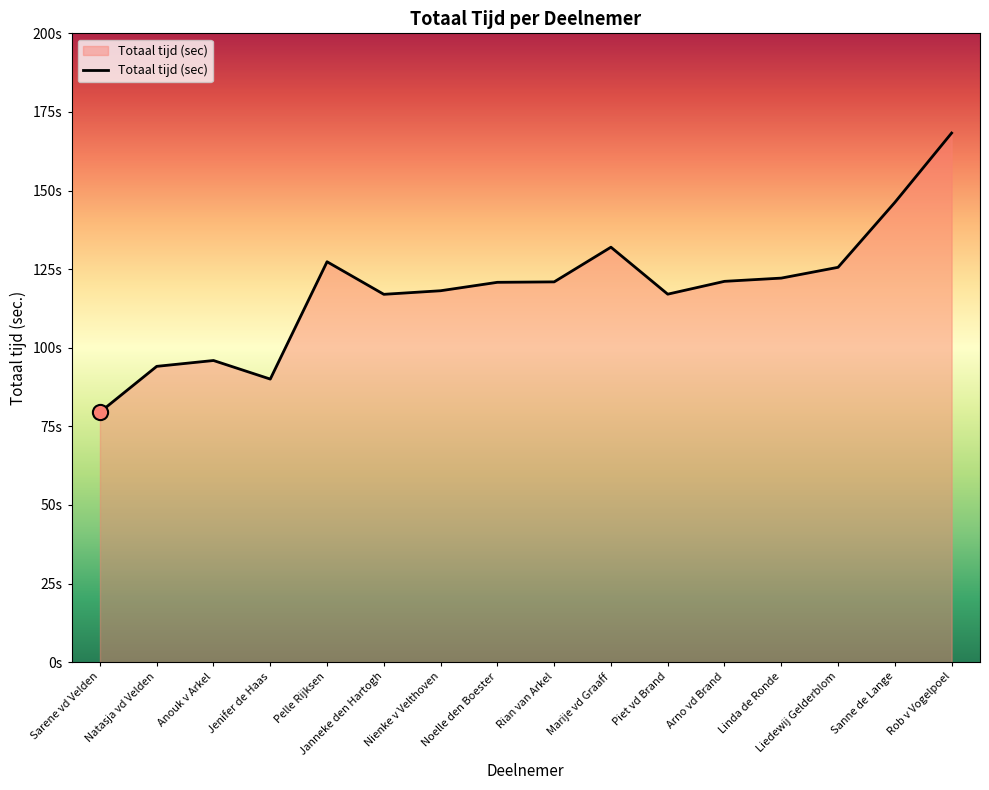

Between Rian van Arkel and Pelle Rijksen, which is larger?

Pelle Rijksen